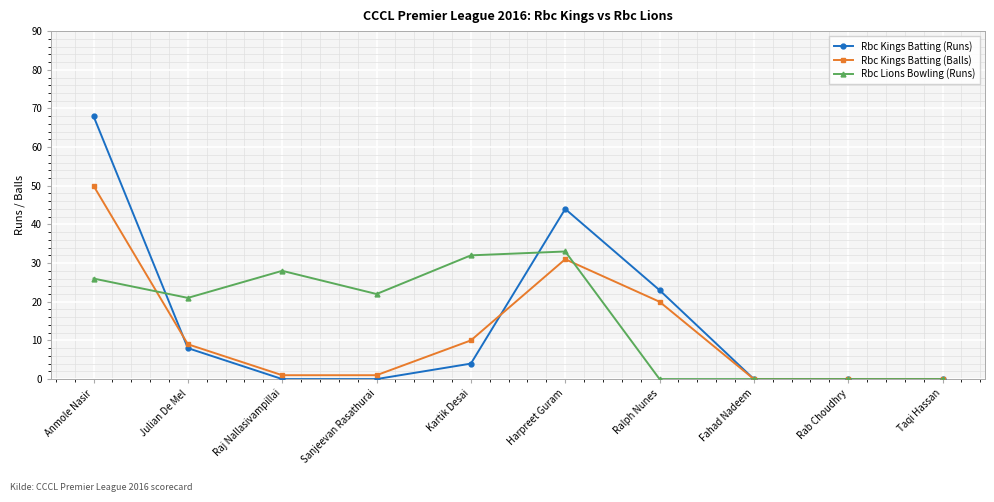

Where is Rbc Lions Bowling (Runs) nearest to the value 16?

Julian De Mel